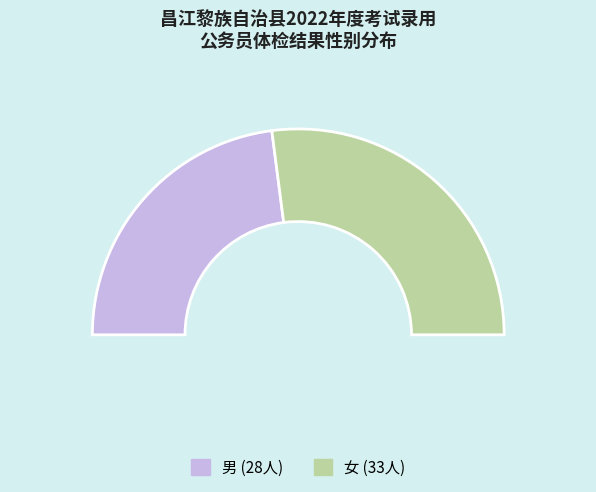

Count the number of slices in the pie.

2